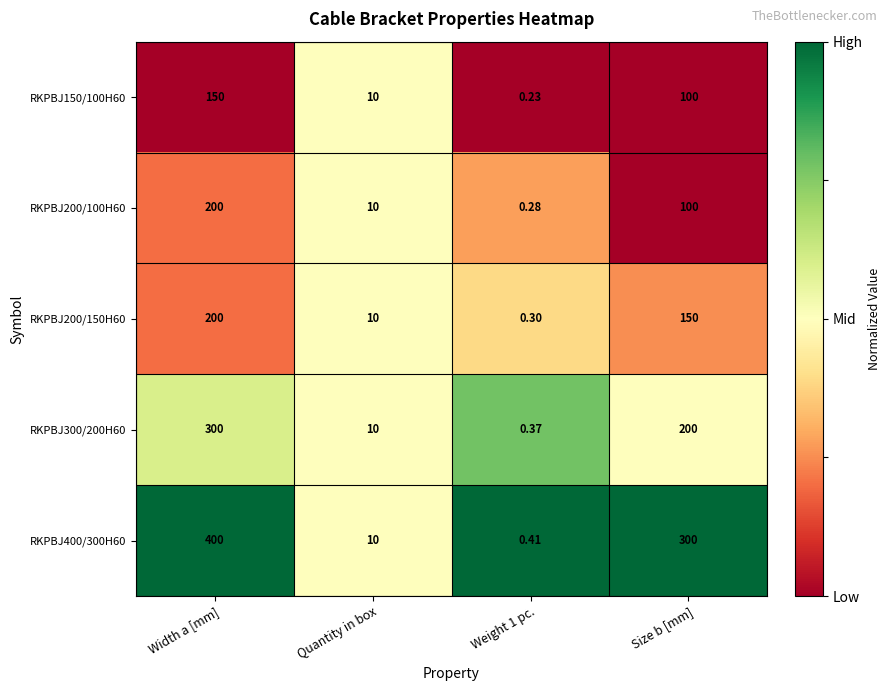

At how many categories does at least one series exceed 0?

4